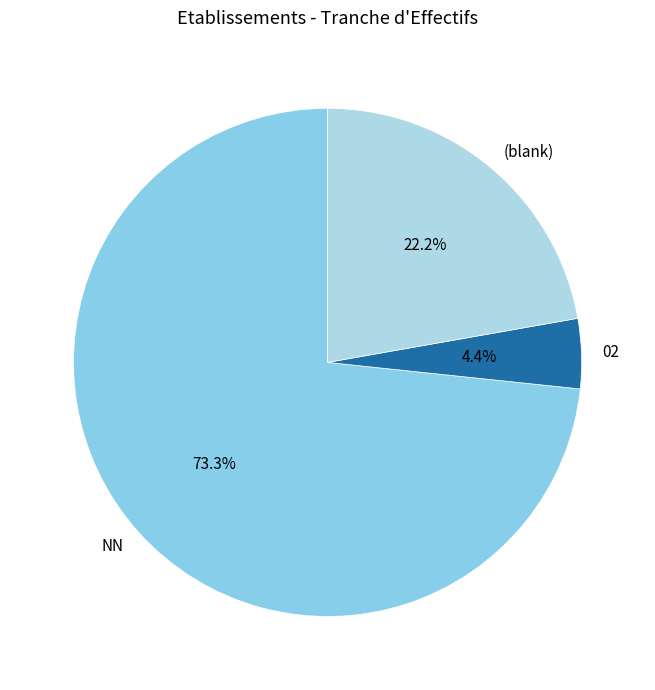

Is there any slice that represents more than half of the pie?

Yes